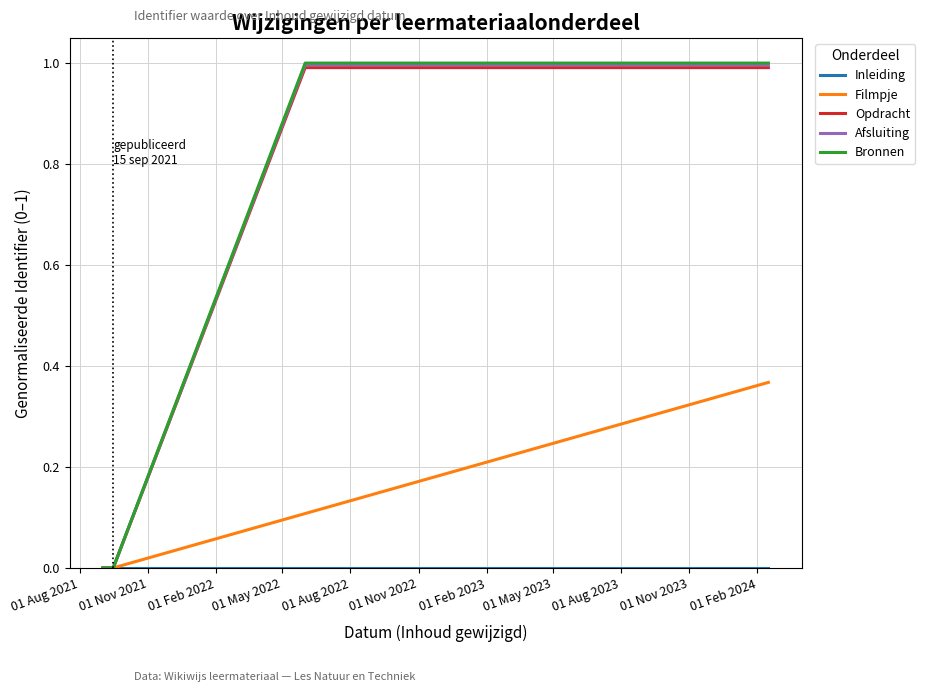

What is the maximum value for Bronnen?

1.0